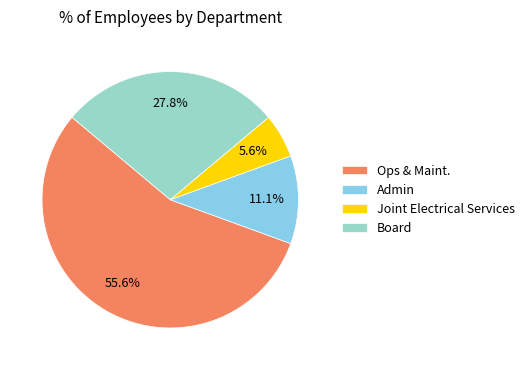

Is there any slice that represents more than half of the pie?

Yes